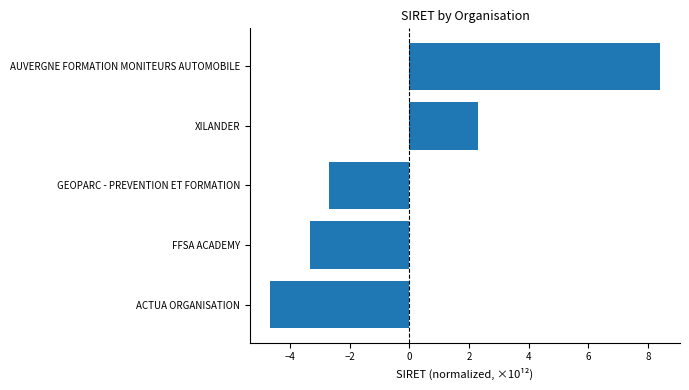

What is the greatest value displayed?

8.4